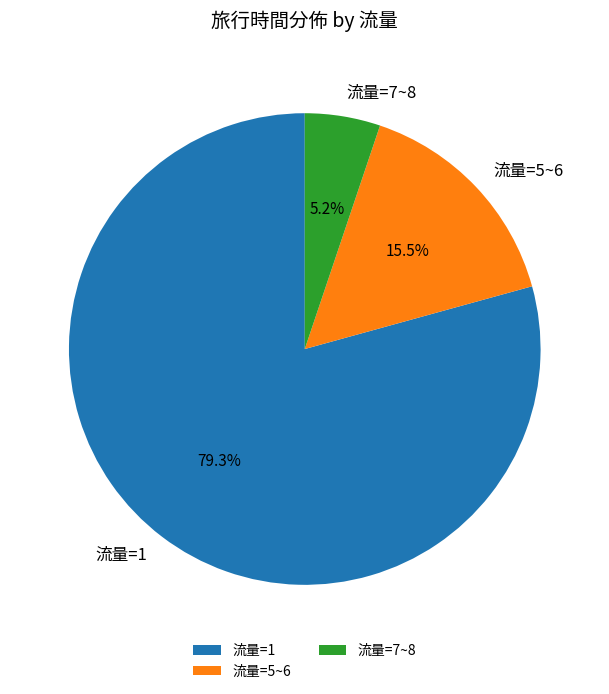

Which slice is the largest?

流量=1